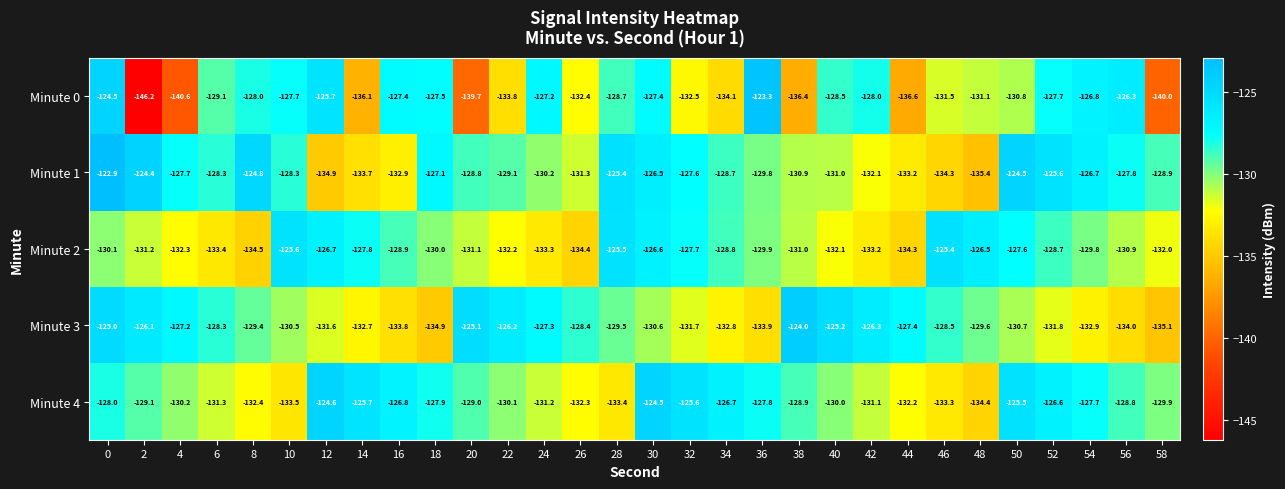

Is it true that Minute 3 equals -79.8 at 34?

False